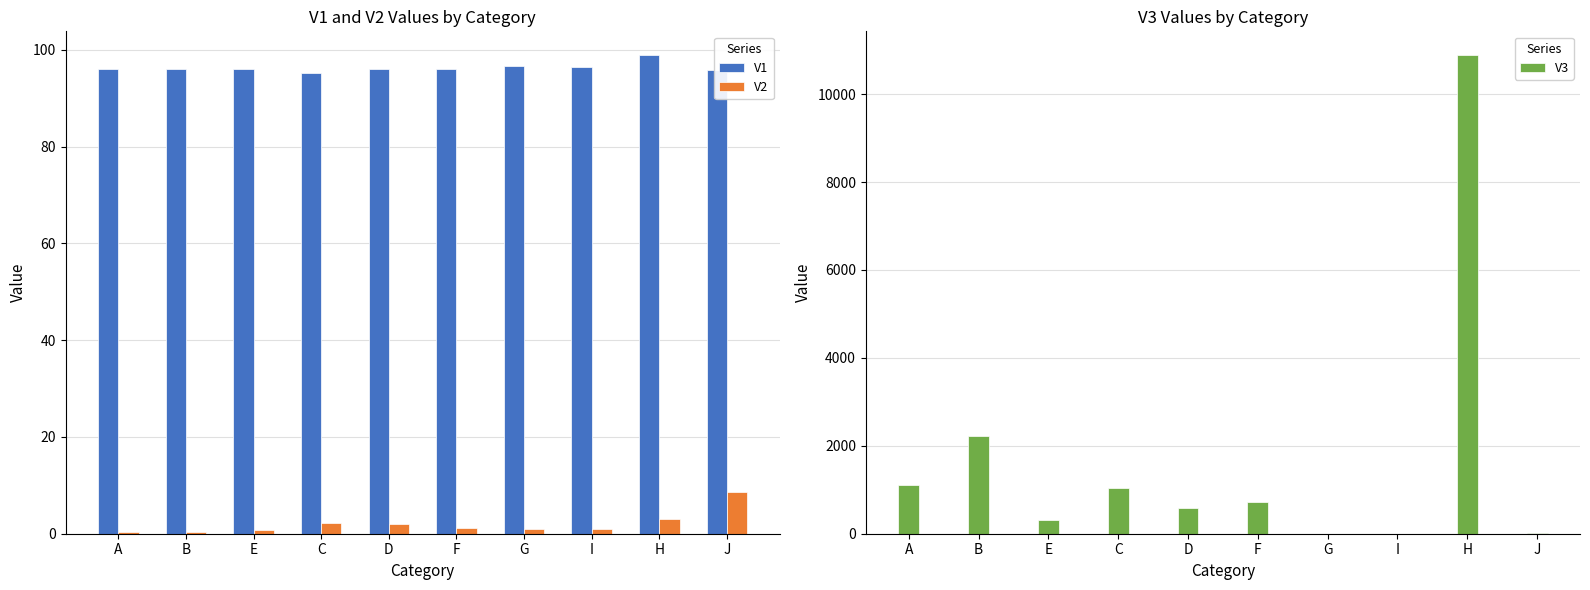

What is the label of the 10th bar from the left?

J